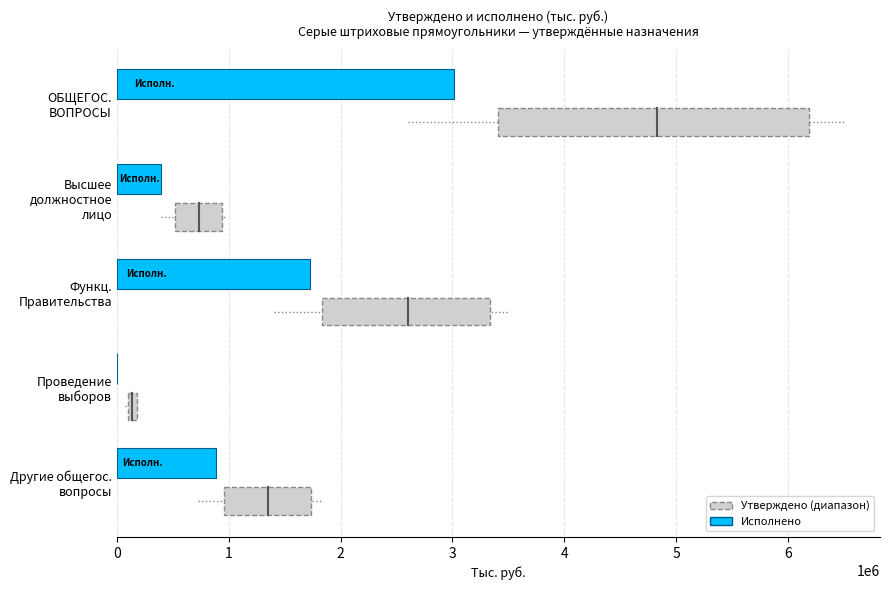

What is the maximum value shown in the chart?

3012285.8